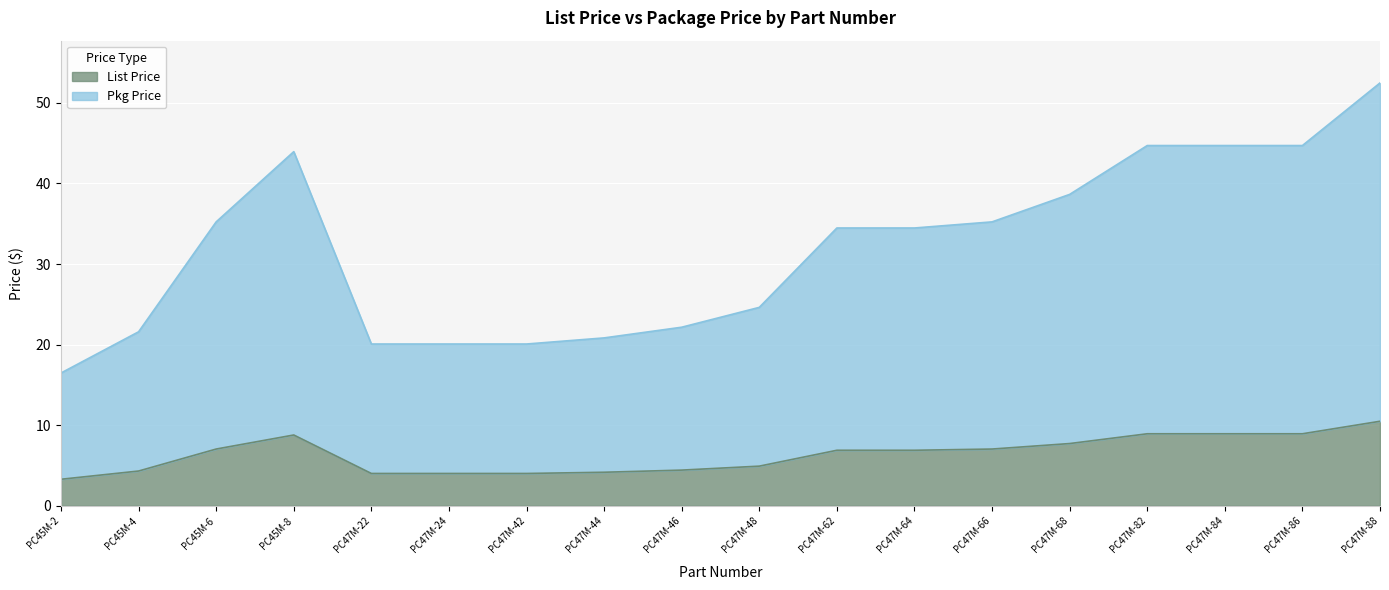

Reading right to left, extract all data points from this chart.

List Price: 10.5	8.9	8.9	8.9	7.7	7.0	6.9	6.9	4.9	4.4	4.2	4.0	4.0	4.0	8.8	7.0	4.3	3.3
Pkg Price: 52.5	44.7	44.7	44.7	38.6	35.2	34.5	34.5	24.6	22.2	20.8	20.1	20.1	20.1	43.9	35.2	21.6	16.5